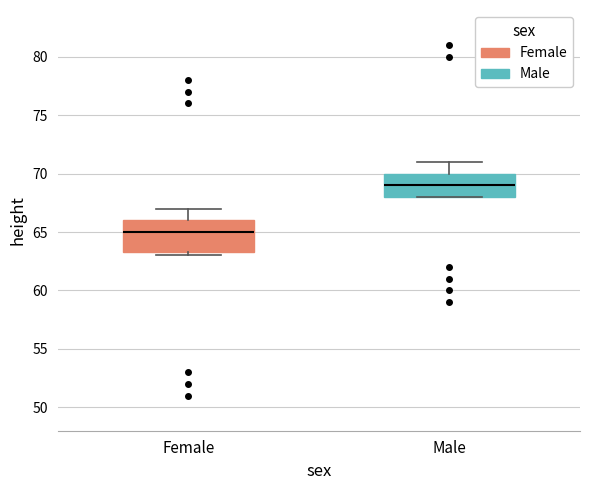

Reading left to right, transcribe this box plot: for each box, give where its median line is, the range the box spans, and where its two whiskers end, as read against the y-axis. The values are not printed on the chart, so give them approximately, as read against the axis.

Female: median 65.0, box 63.5 to 66.0, whiskers 63.0 to 67.0
Male: median 69.0, box 68.0 to 70.0, whiskers 68.0 to 71.0